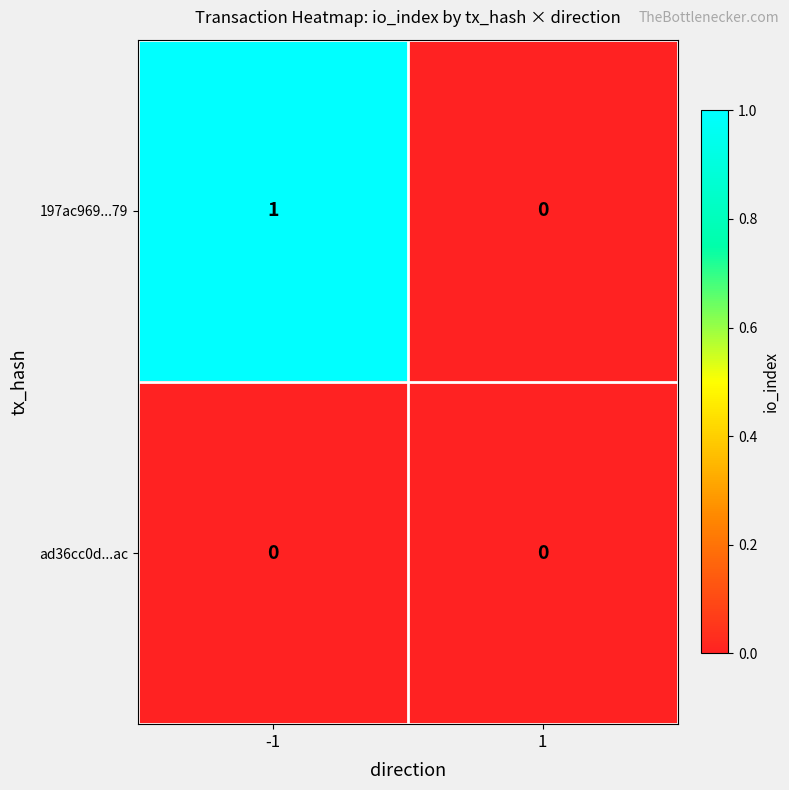

Which series has the largest total across all categories?

197ac969...79